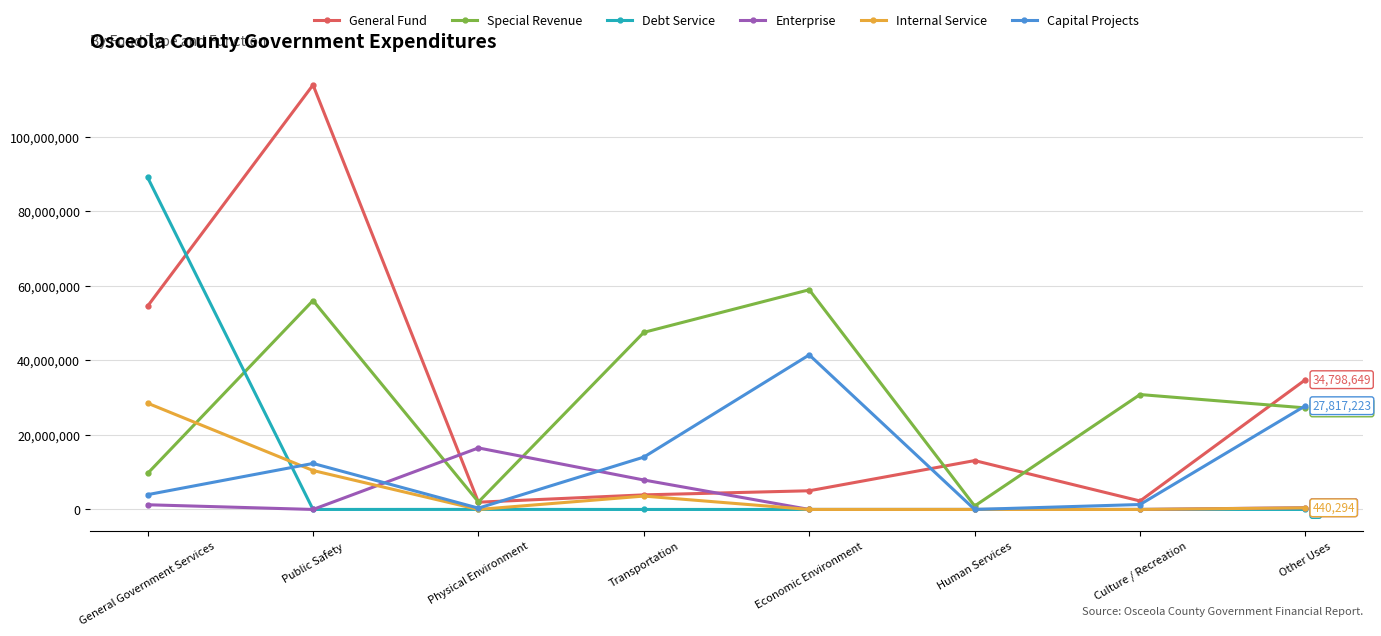

Is the value of Enterprise at Physical Environment greater than the value of Capital Projects at Physical Environment?

Yes